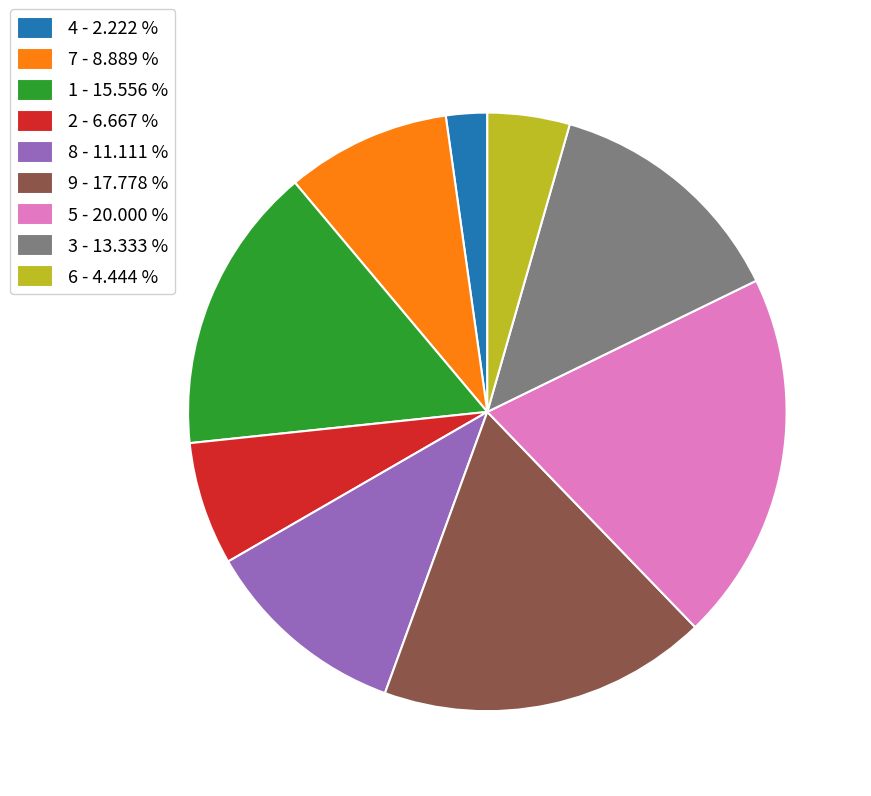

How many slices are in this pie chart?

9